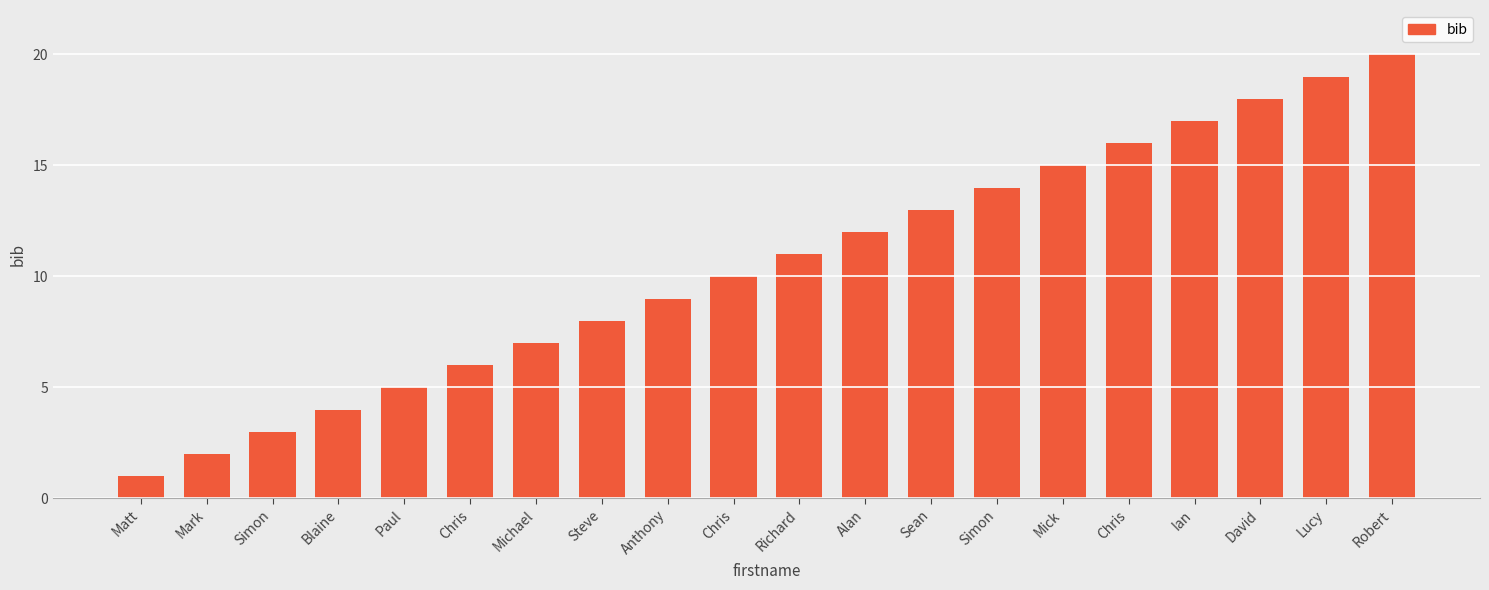

What is the label of the 18th bar from the left?

David